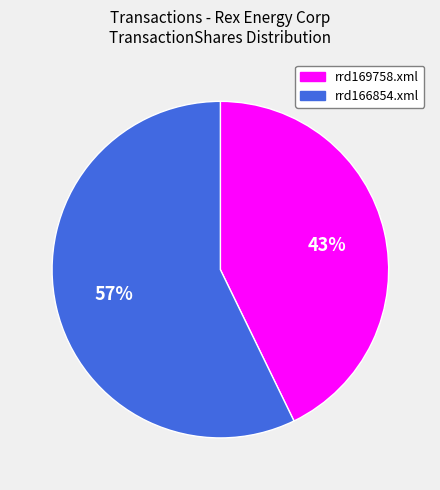

Is the sum of rrd166854.xml and rrd169758.xml greater than half?

Yes